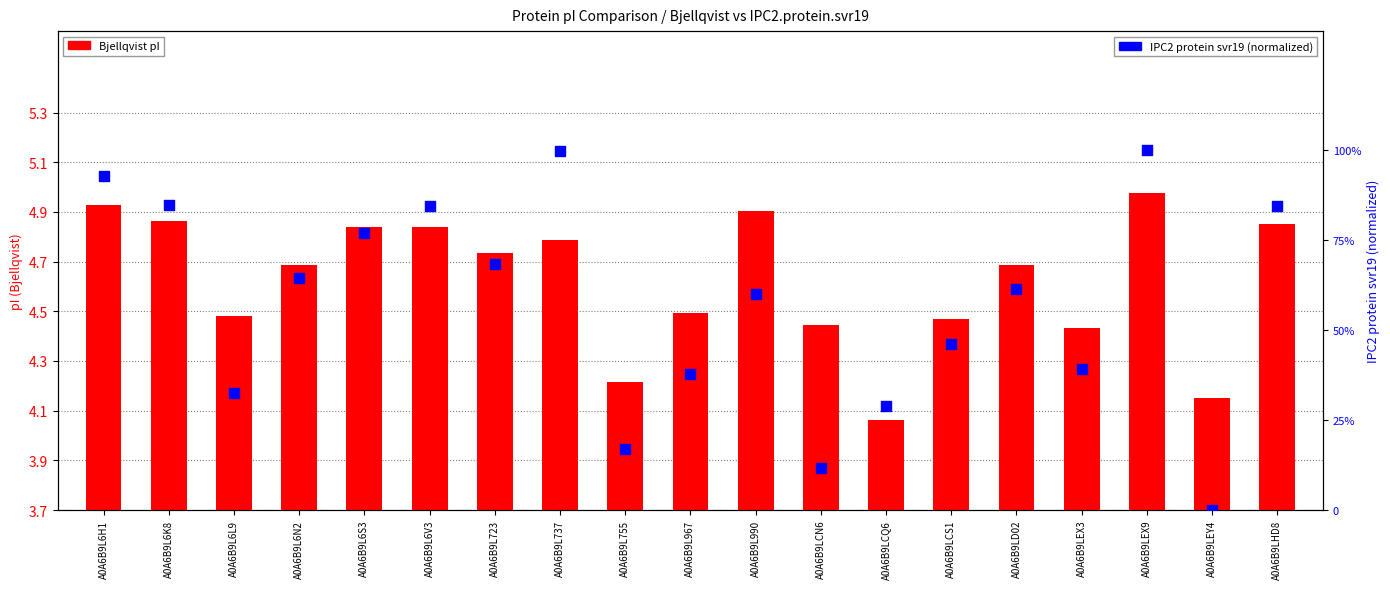

Which series has the largest total across all categories?

IPC2 protein svr19 (normalized)